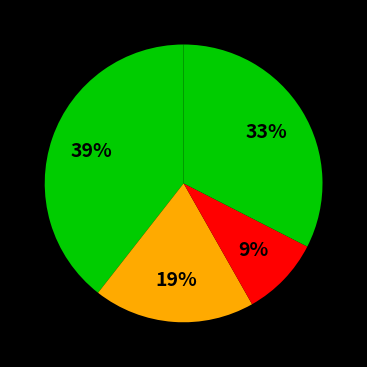

Which slice is the largest?

Запеканка из творога с морковью